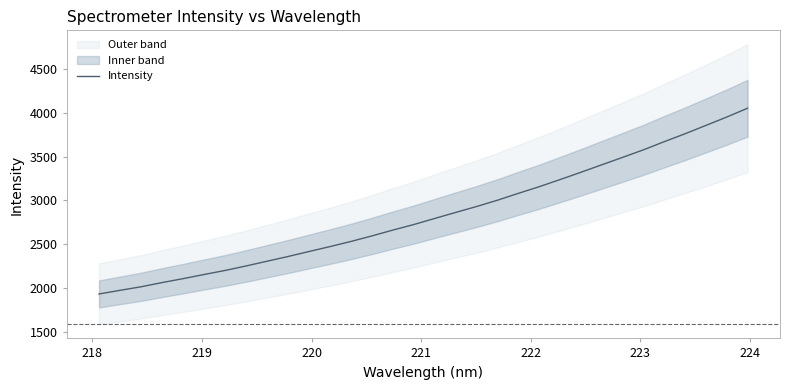

Reading left to right, transcribe all the data shown in this chart.

1931.4	1972.8	2013.1	2061.0	2105.6	2153.0	2198.9	2249.8	2304.0	2357.7	2414.5	2470.8	2529.2	2592.0	2658.7	2721.9	2791.1	2859.8	2927.5	2999.2	3077.8	3153.6	3235.5	3318.6	3404.5	3489.4	3575.8	3669.2	3760.1	3855.4	3951.3	4052.4